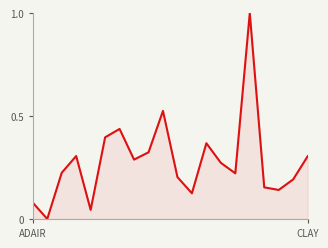

What is the greatest value displayed?

1.0